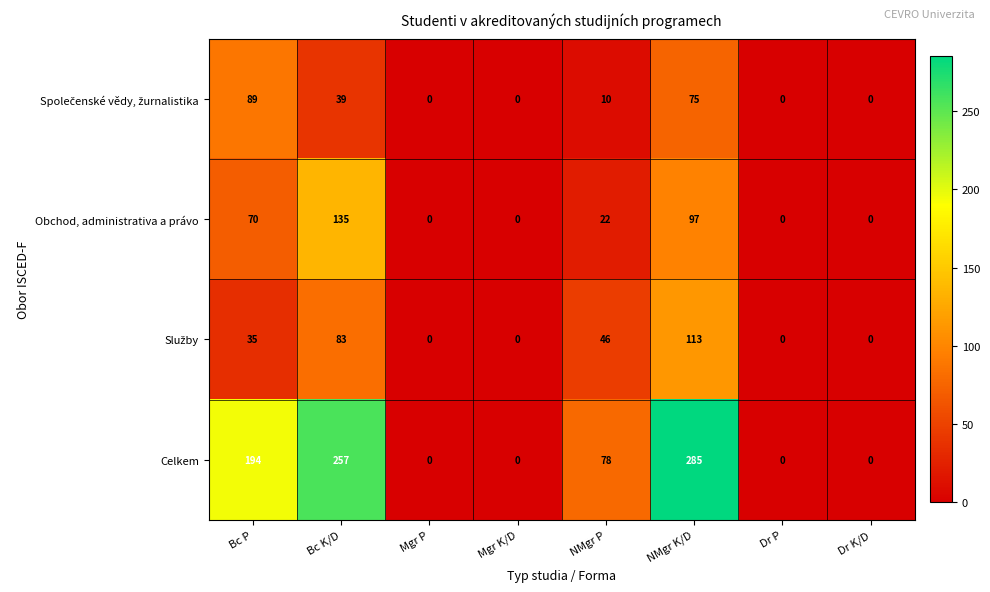

What is the difference between the maximum and second lowest values in the Celkem series?

285